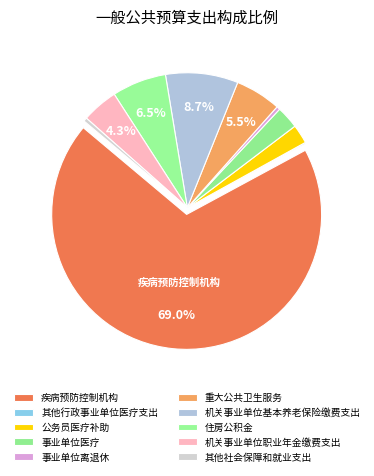

What is the total percentage of 事业单位离退休 and 住房公积金?

6.9%